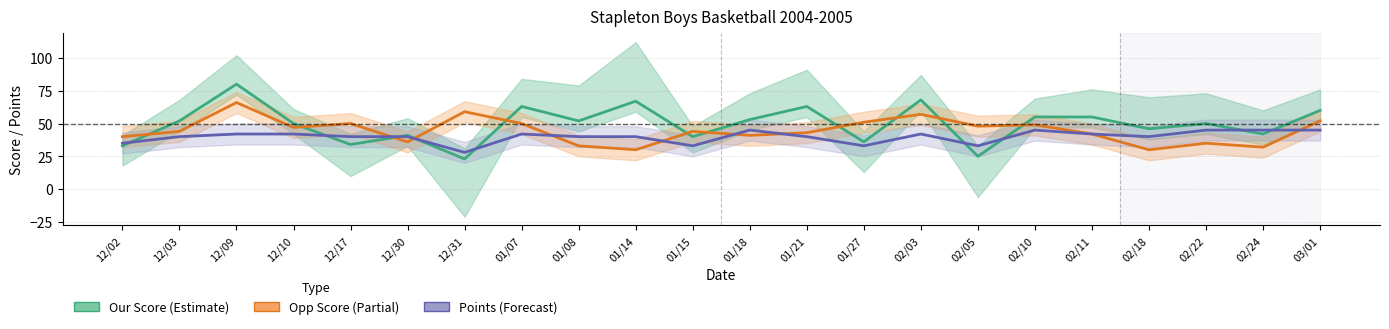

How many lines are shown in the chart?

3